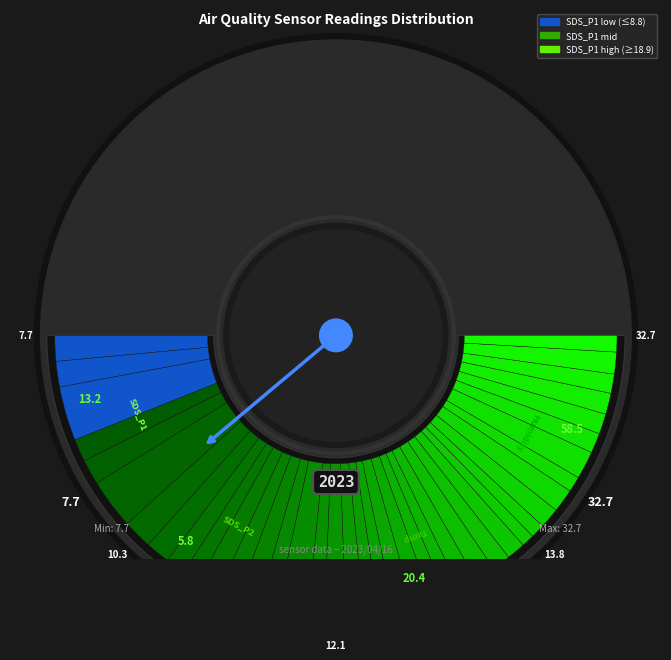

To the nearest percent, what percentage of the pie is 28?

3%